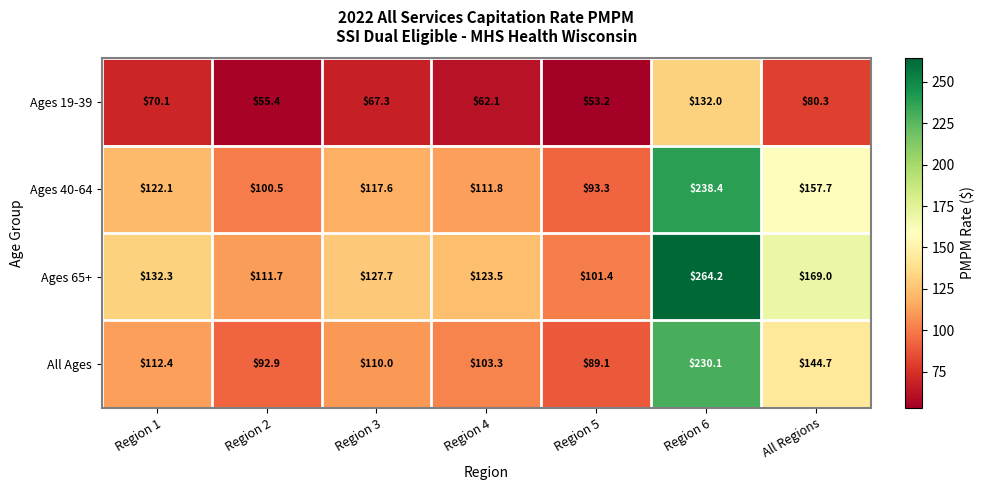

Where does the Ages 19-39 series first go above 67?

Region 1